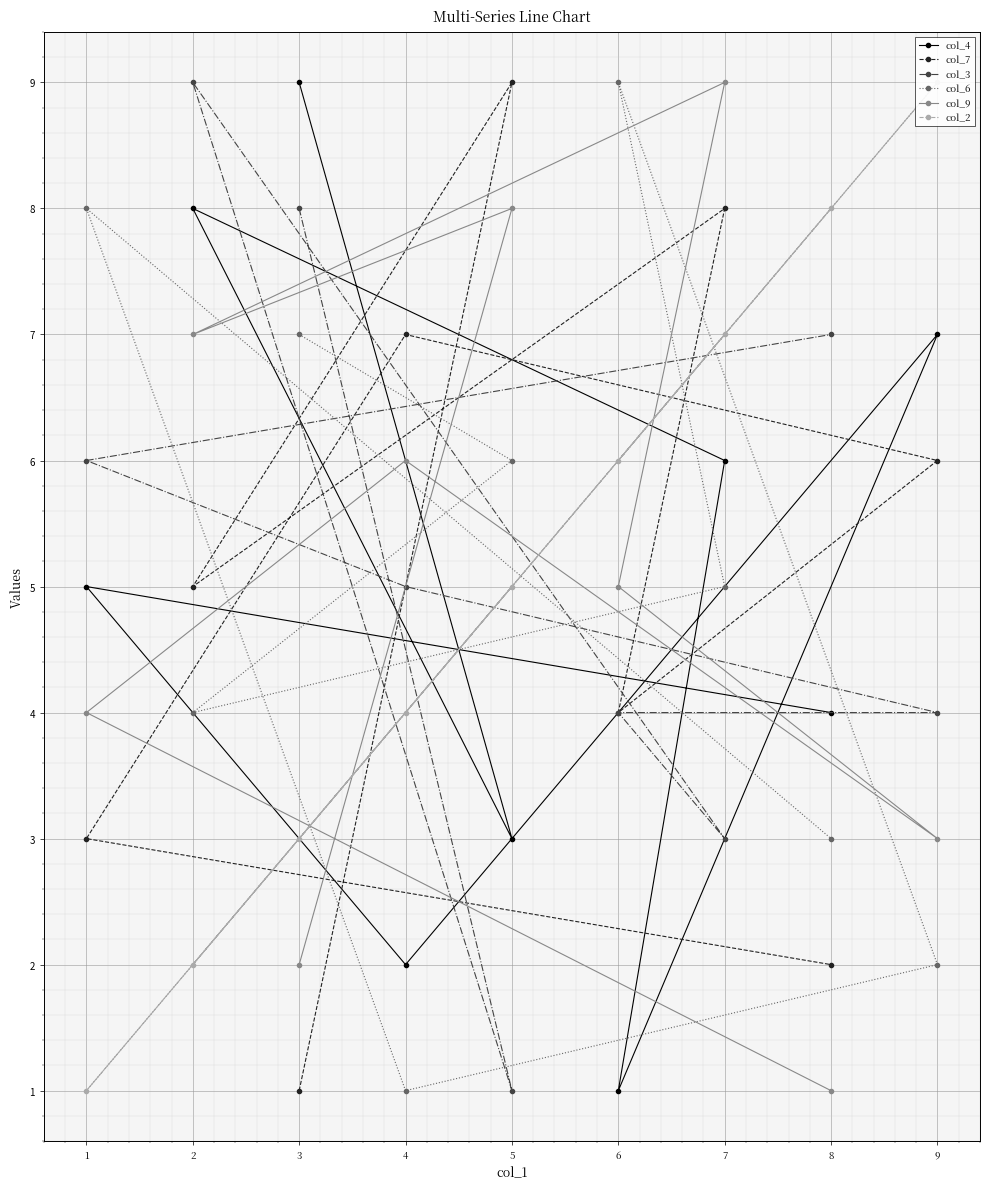

Which series has the widest spread of values?

col_4